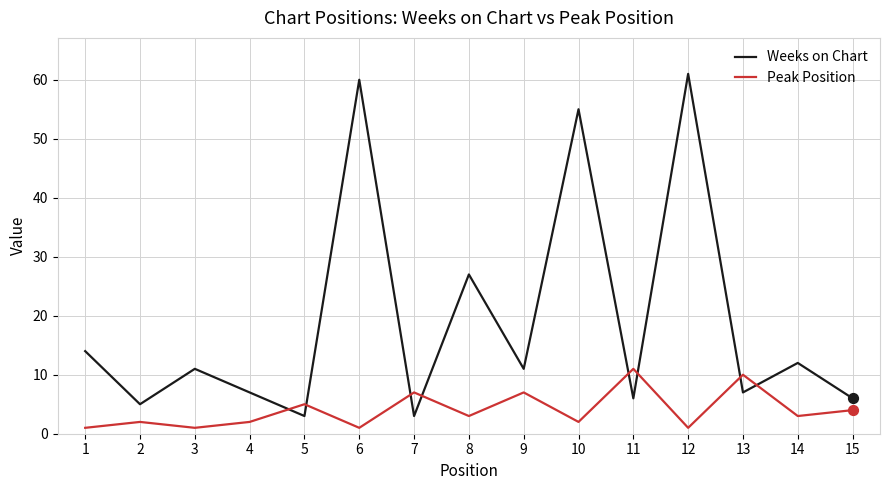

Which series has the widest spread of values?

Weeks on Chart